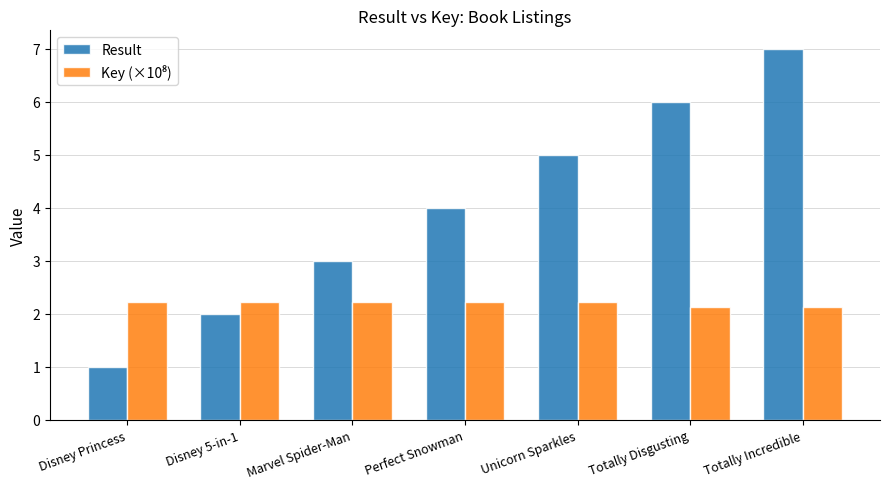

What is the total value across all series at Totally Incredible?

9.1